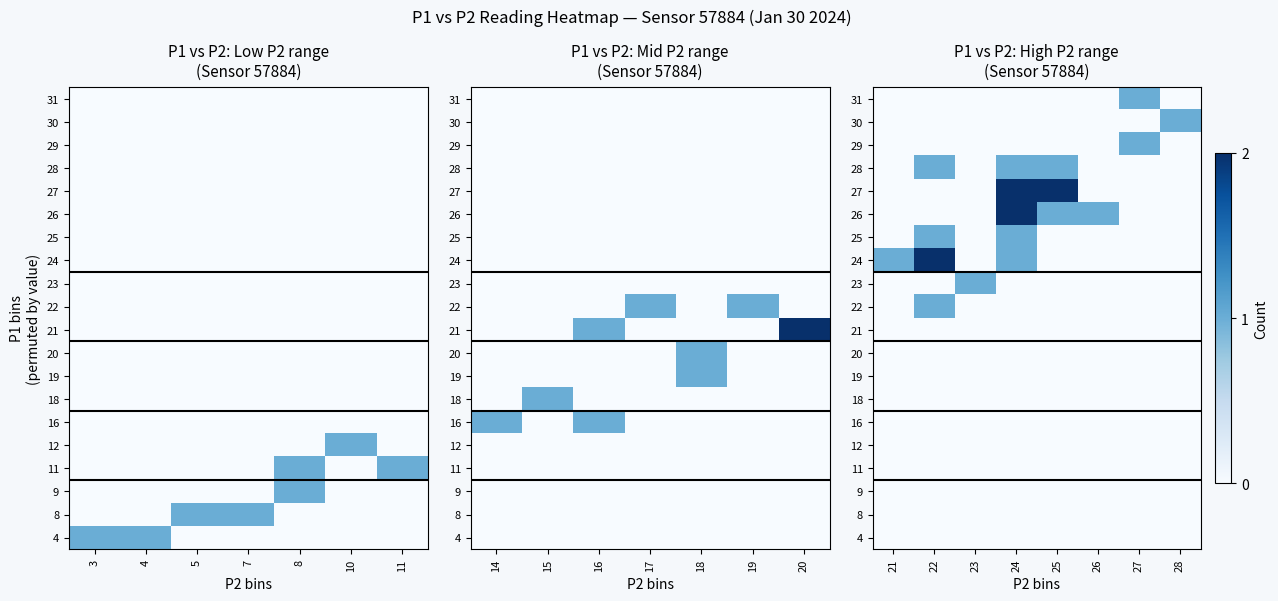

What is the maximum value shown in the chart?

2